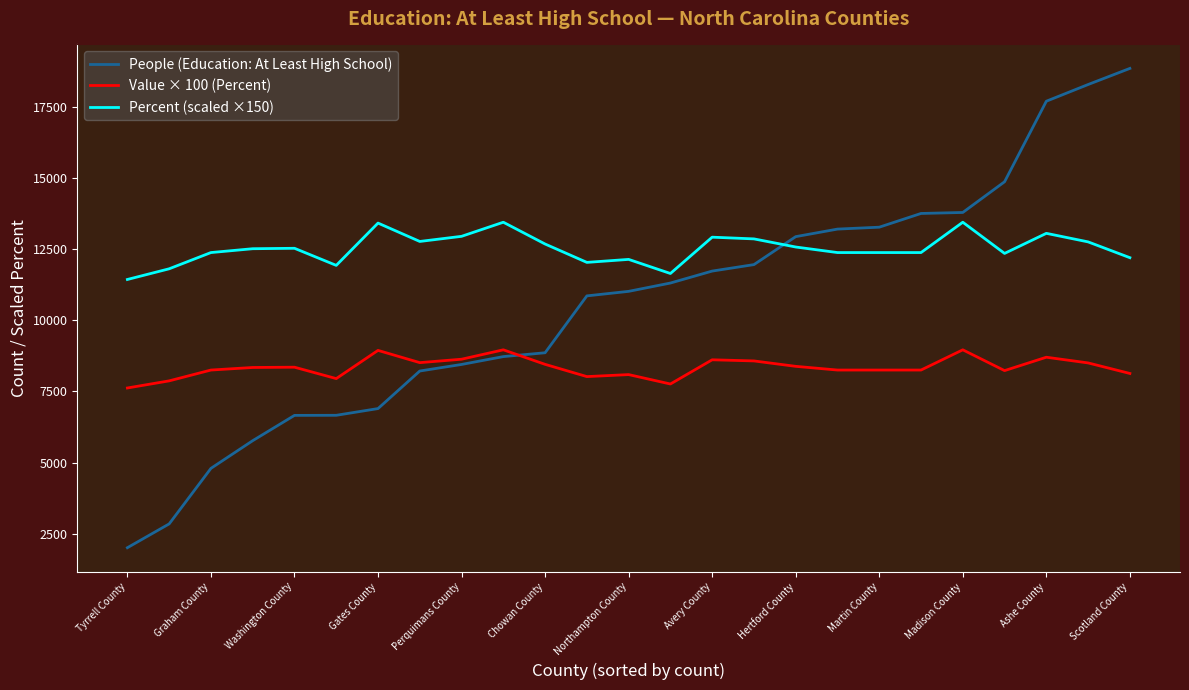

List the series in order of their peak value, highest first.

People (Education: At Least High School), Percent (scaled ×150), Value × 100 (Percent)